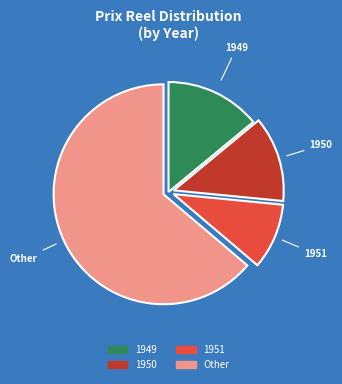

Does any single category account for the majority?

Yes